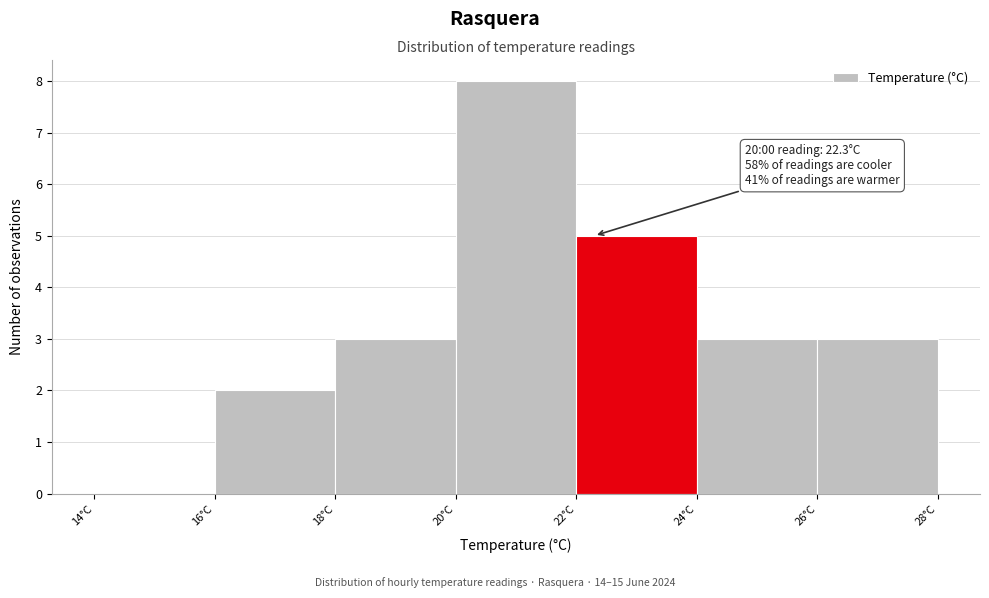

Over which range of the x-axis is the bar tallest?

20 to 22